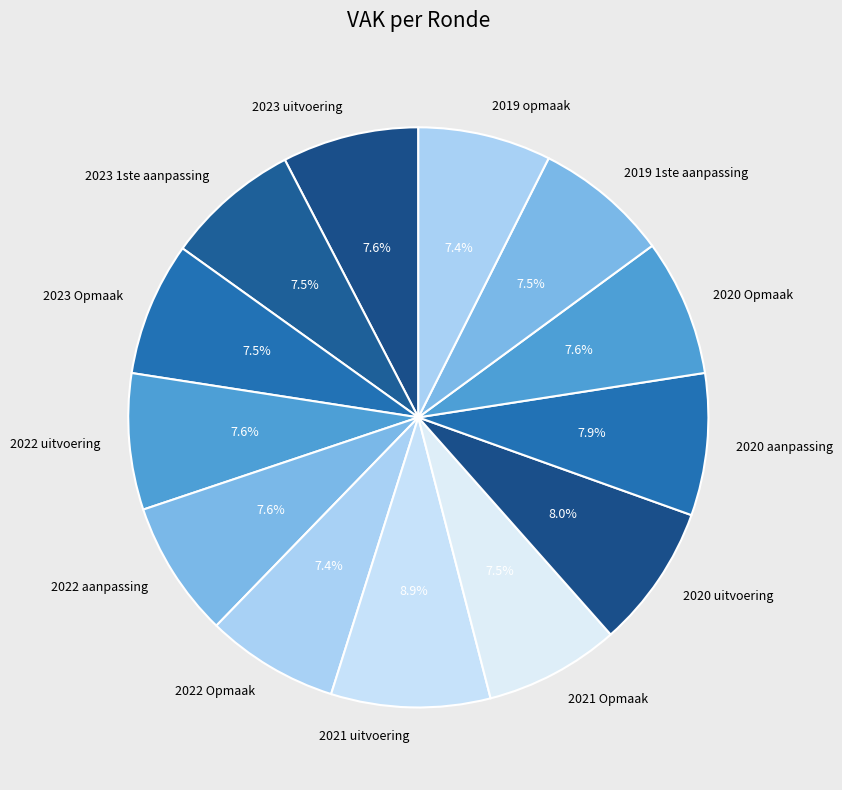

Is there any slice that represents more than half of the pie?

No